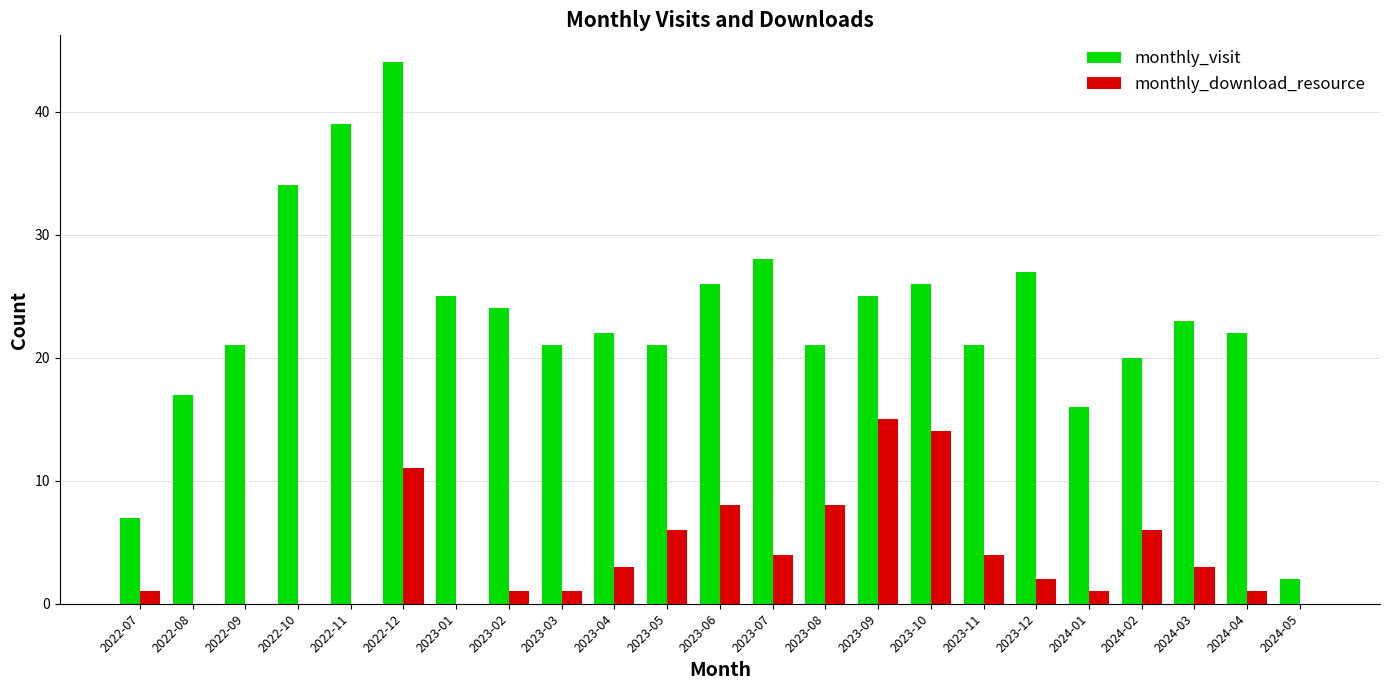

Does the chart contain stacked bars?

No